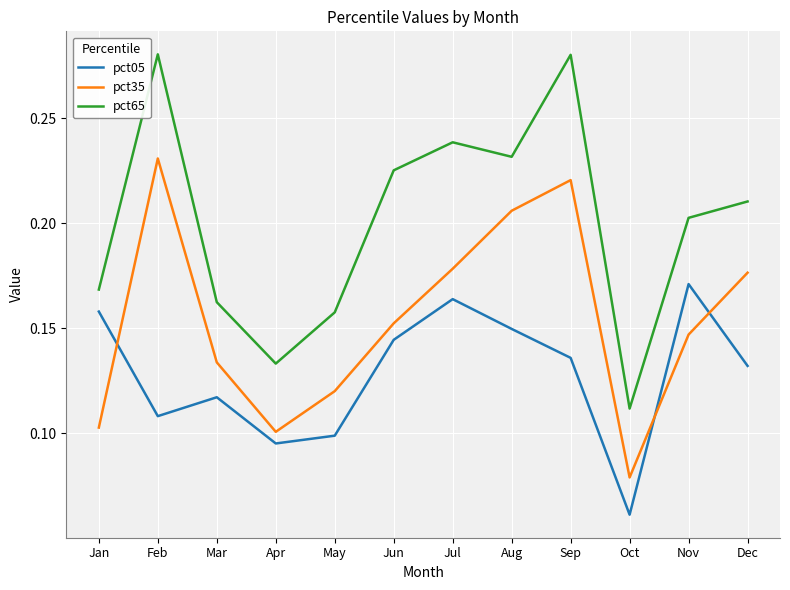

Rank the series by their average value, from highest to lowest.

pct65, pct35, pct05